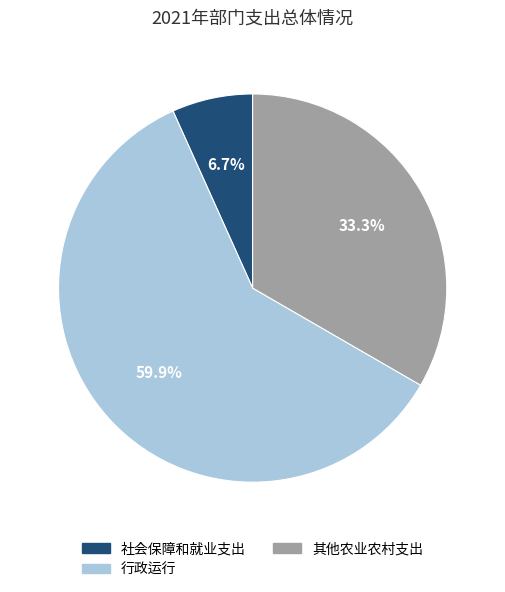

What is the majority slice?

行政运行